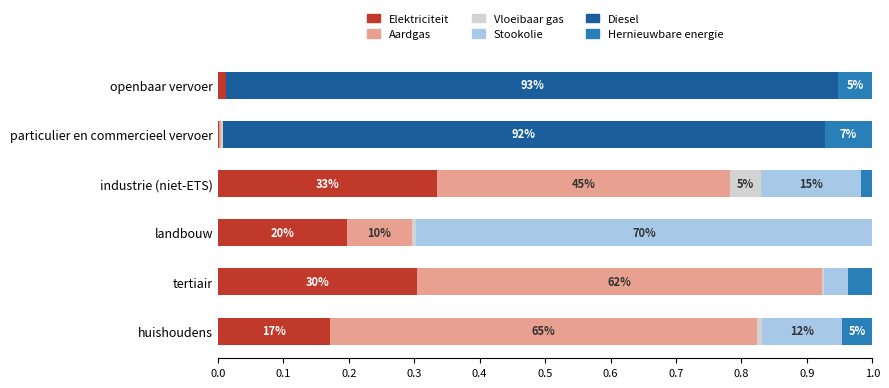

What are all the series names shown in the legend?

Elektriciteit, Aardgas, Vloeibaar gas, Stookolie, Diesel, Hernieuwbare energie